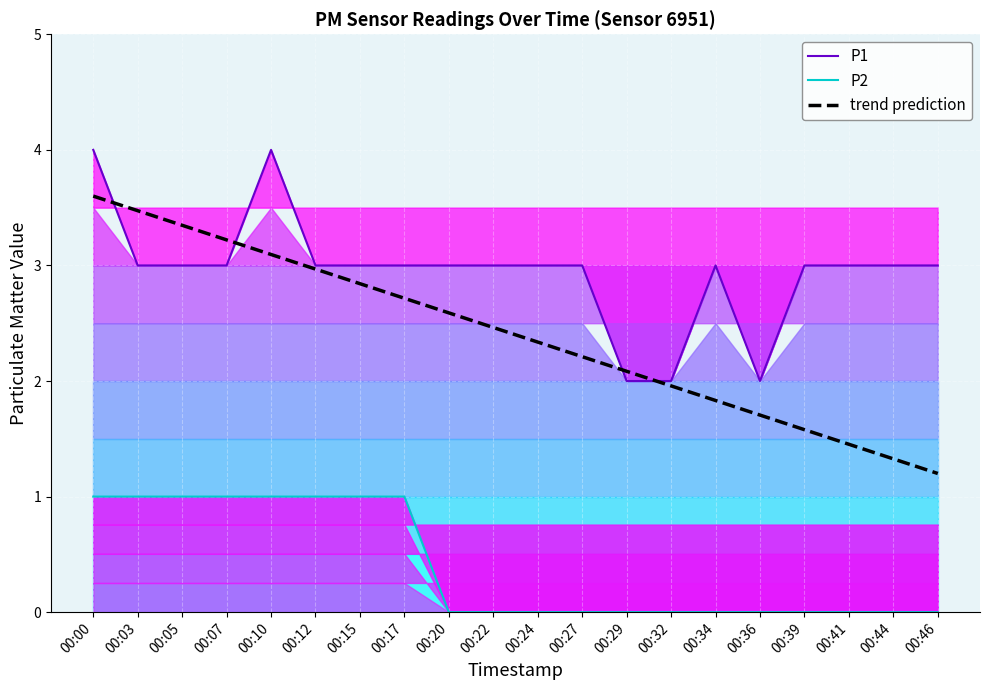

What is the difference between the maximum and minimum values in the P2 series?

1.0